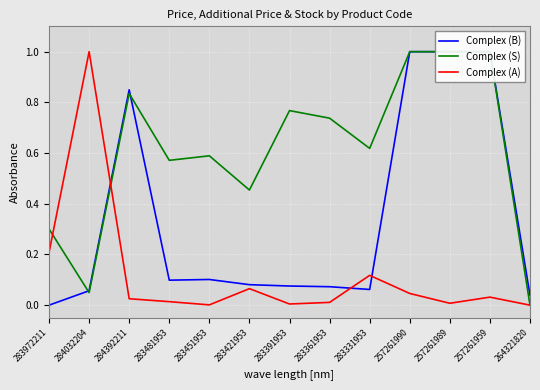

What is the difference between the Complex (S) values at 283451953 and 257261959?

0.4